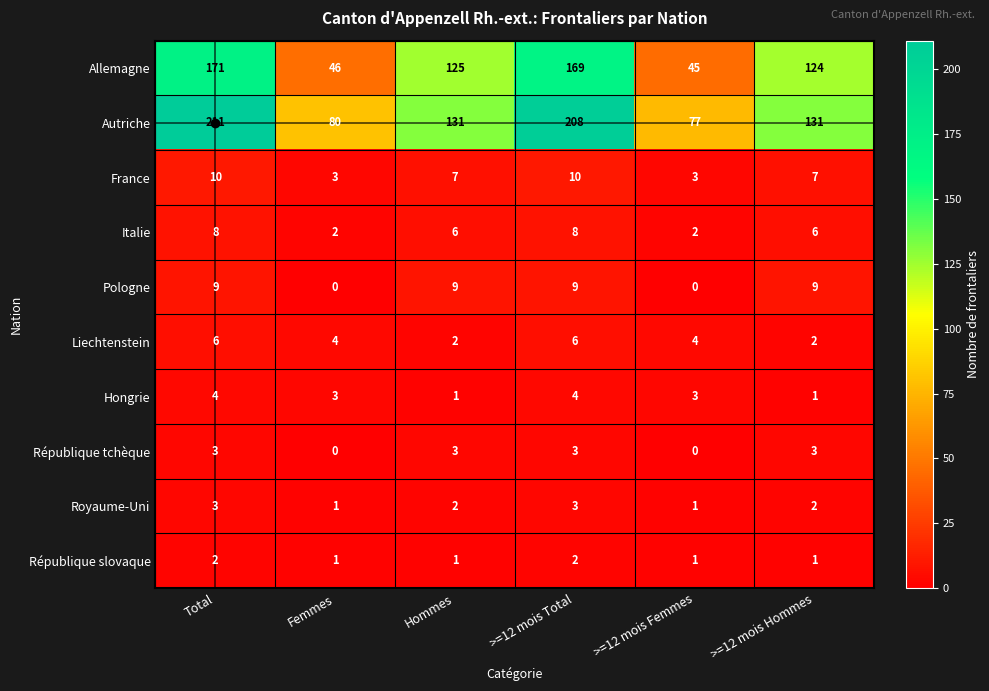

Count the Pologne values in the range 0 to 9.

6